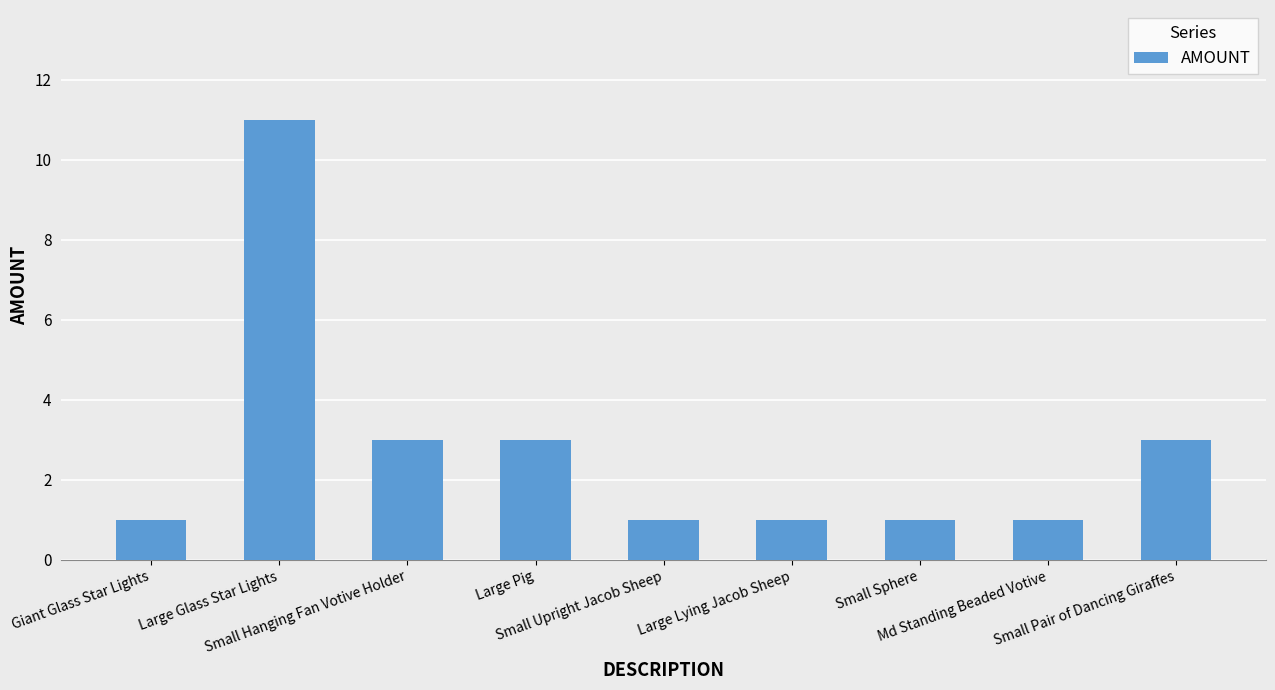

Which has a higher value, Large Glass Star Lights or Small Pair of Dancing Giraffes?

Large Glass Star Lights